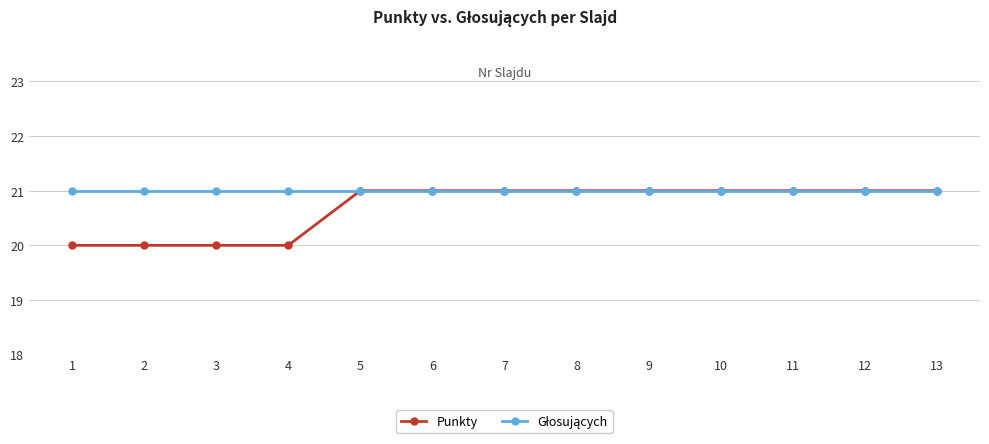

The Punkty series shows 21 at 9. True or false?

True